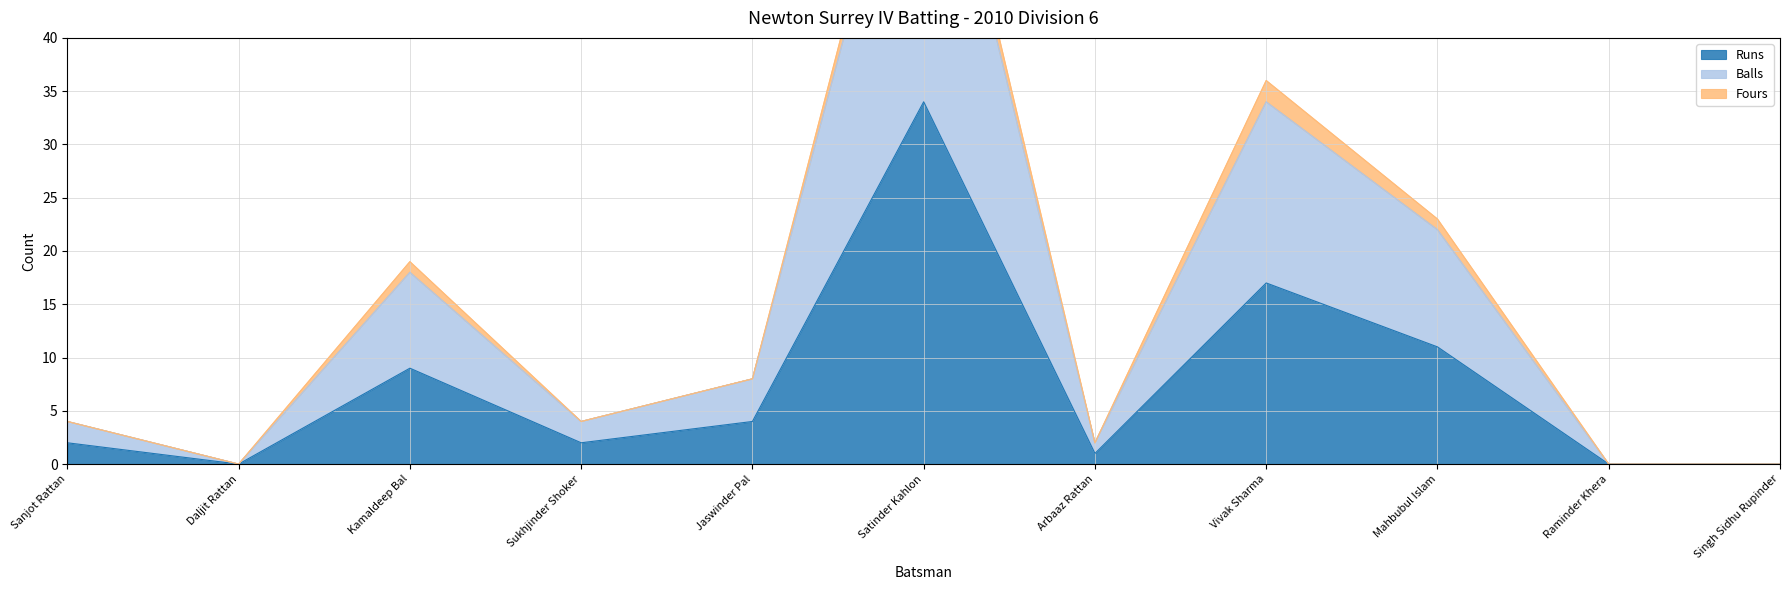

What value does the Runs series have at Vivak Sharma?

17